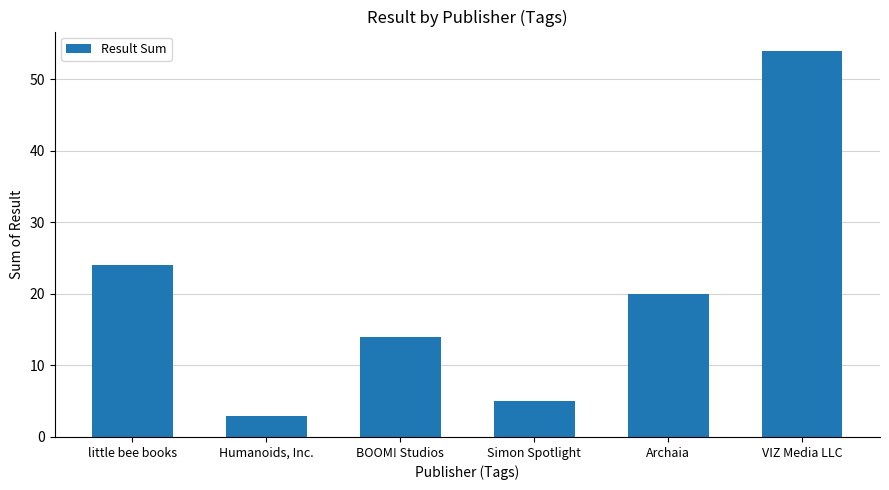

Are the bars horizontal?

No